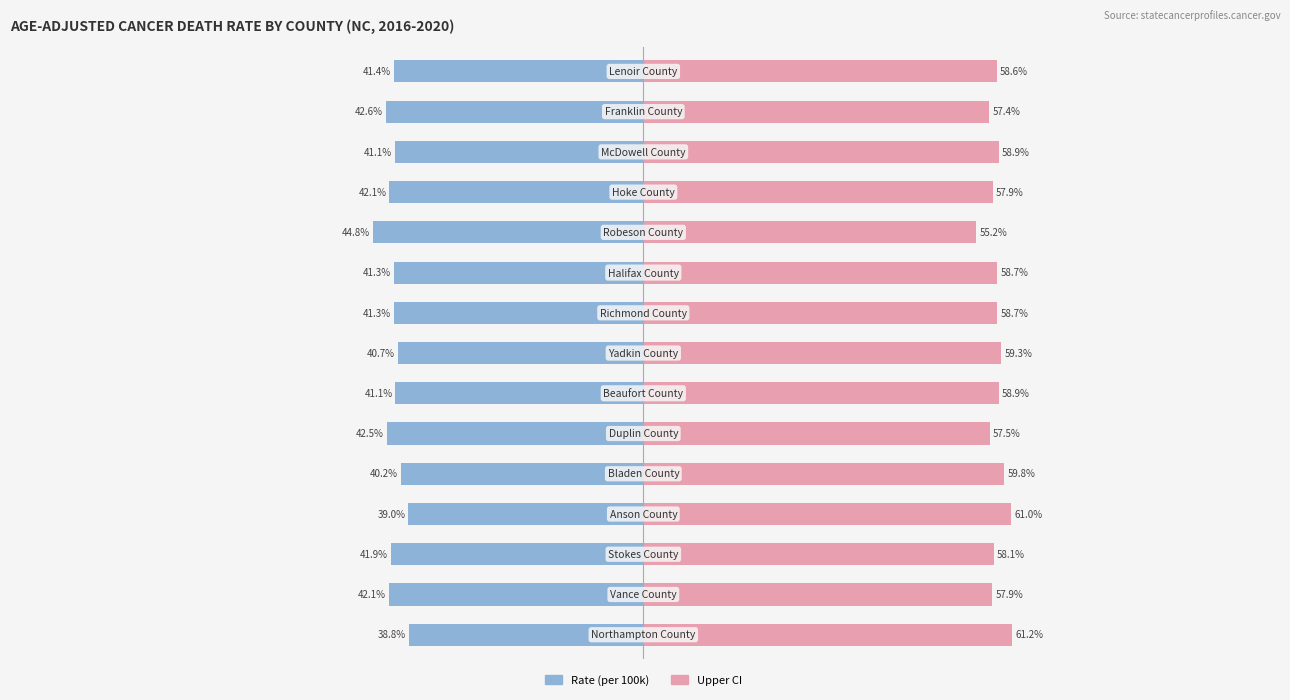

Reading left to right, extract all data points from this chart.

Male: 0=-38.8	1=-42.1	2=-41.9	3=-39.0	4=-40.2	5=-42.5	6=-41.1	7=-40.7	8=-41.3	9=-41.3	10=-44.8	11=-42.1	12=-41.1	13=-42.6	14=-41.4
Female: 0=61.2	1=57.9	2=58.1	3=61.0	4=59.8	5=57.5	6=58.9	7=59.3	8=58.7	9=58.7	10=55.2	11=57.9	12=58.9	13=57.4	14=58.6